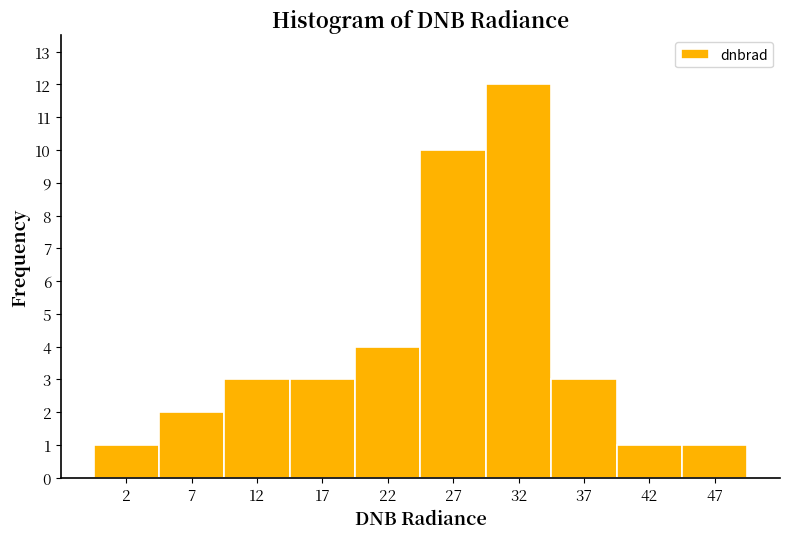

Reading left to right, transcribe this chart: for each bar, give the range it covers on the x-axis and its height. The values are not printed on the chart, so give them approximately, as read against the axis.

0 to 5: 1
5 to 10: 2
10 to 15: 3
15 to 20: 3
20 to 25: 4
25 to 30: 10
30 to 35: 12
35 to 40: 3
40 to 45: 1
45 to 50: 1